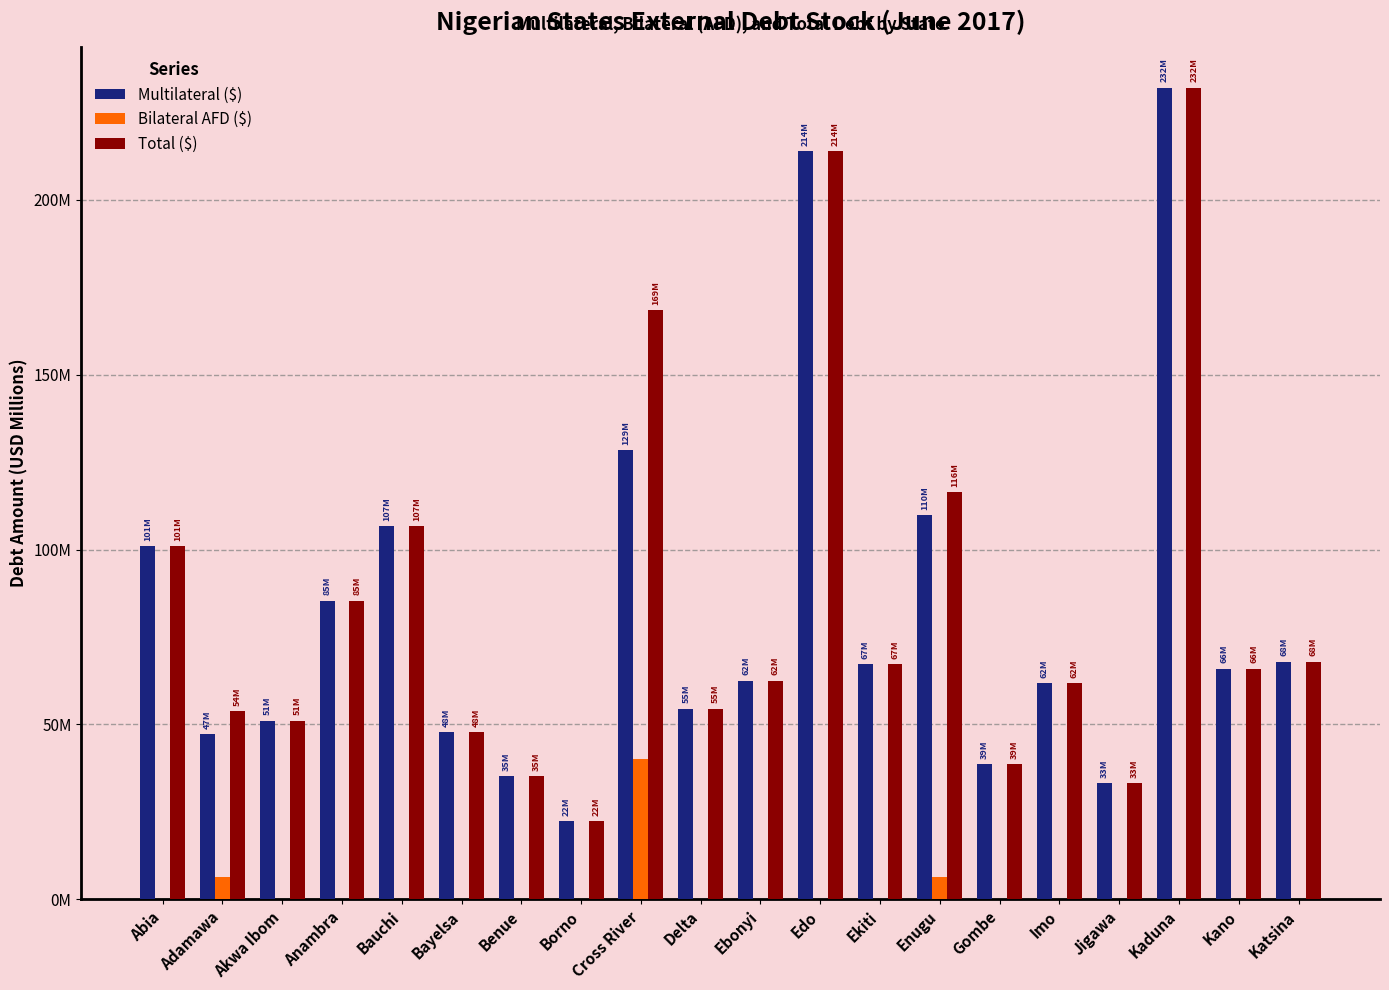

The value of Total ($) at Edo is 383.9. True or false?

False